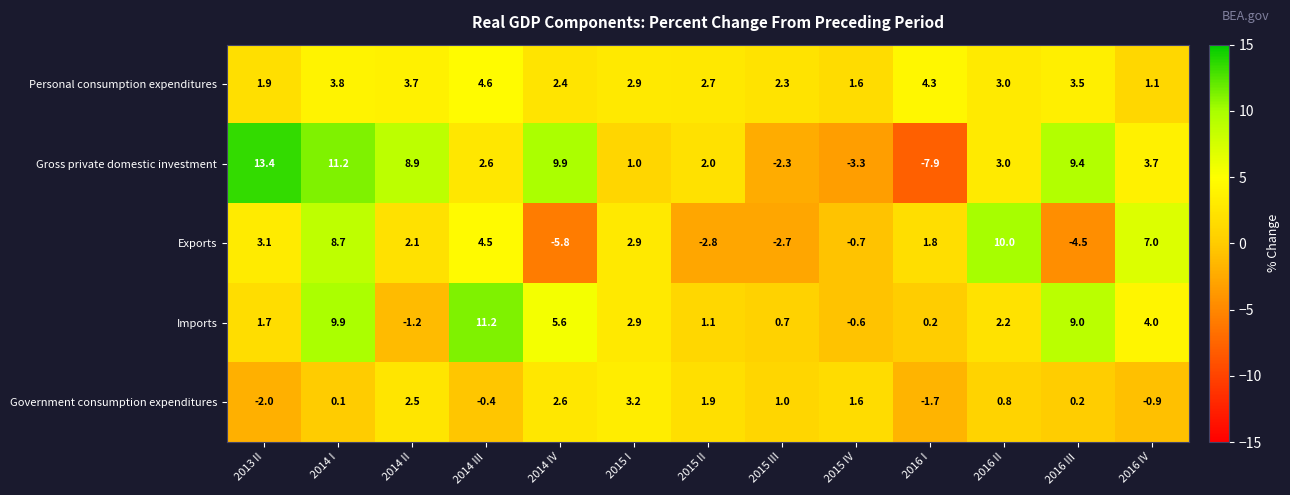

What is the maximum value for Gross private domestic investment?

13.4